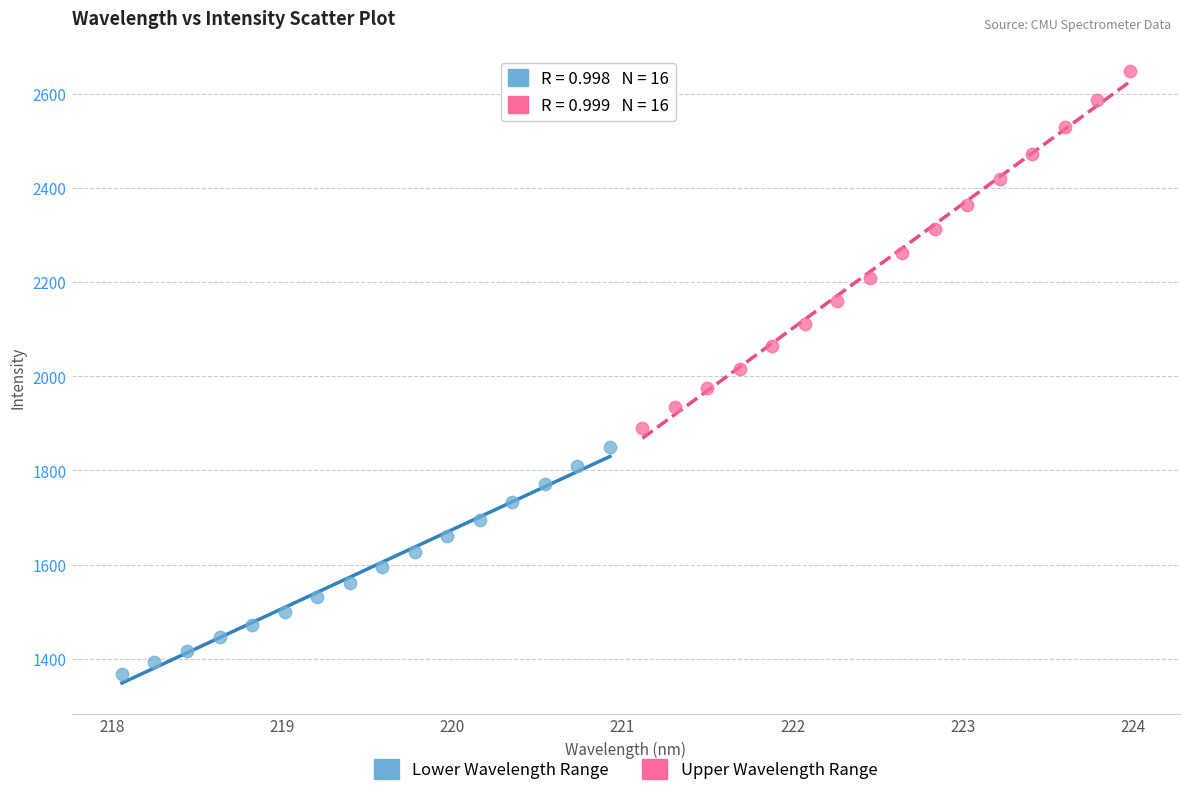

Which series has the largest Y range (max minus min)?

Upper Wavelength Range